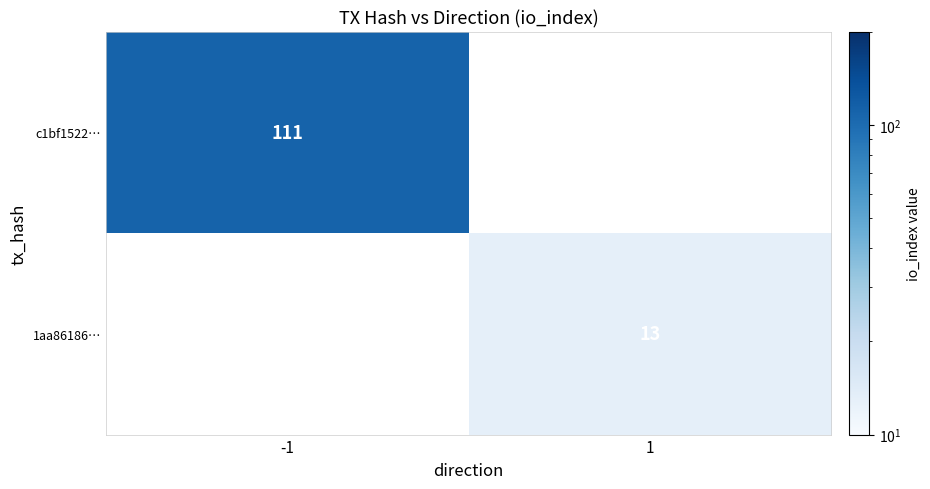

At how many categories does at least one series exceed 105?

1